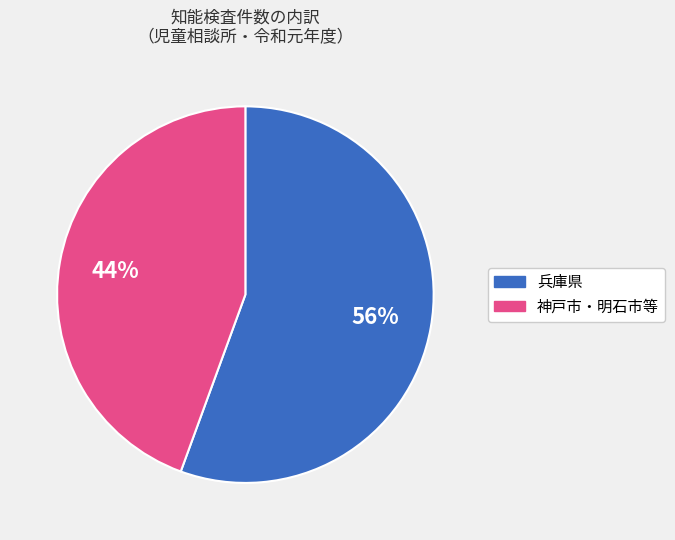

Is there any slice that represents more than half of the pie?

Yes